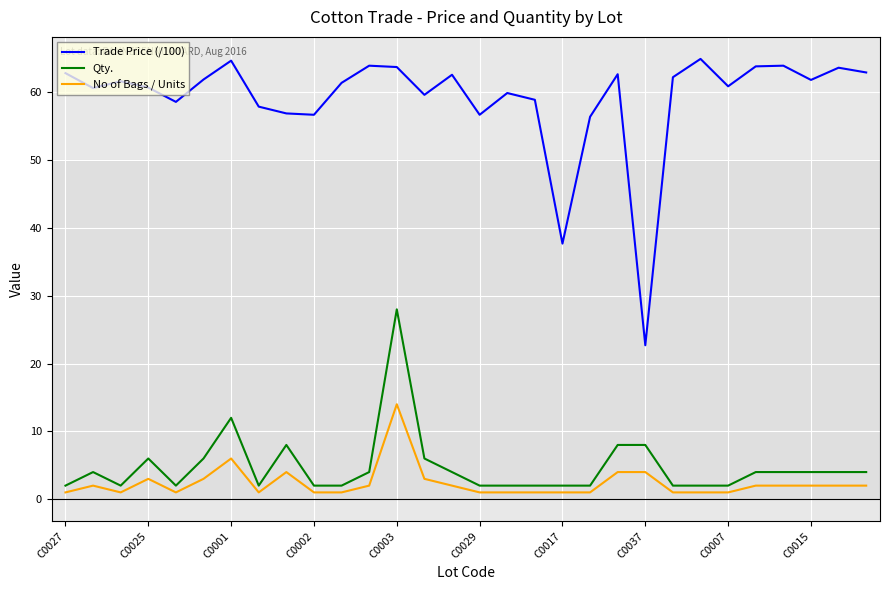

True or false: Trade Price (/100) and No of Bags / Units cross at least once.

False